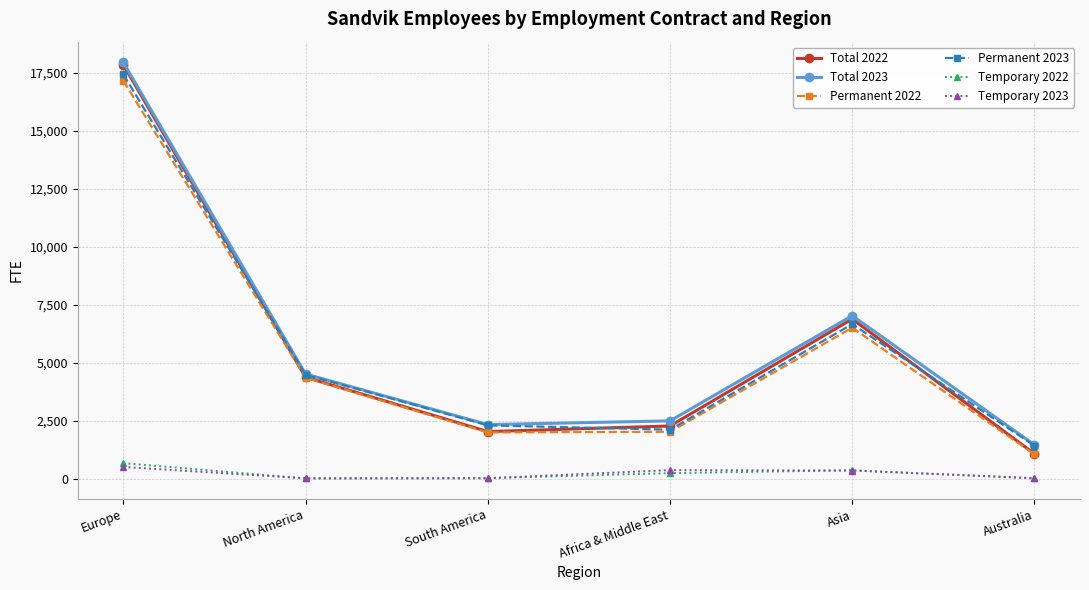

What are all the series names shown in the legend?

Total 2022, Total 2023, Permanent 2022, Permanent 2023, Temporary 2022, Temporary 2023